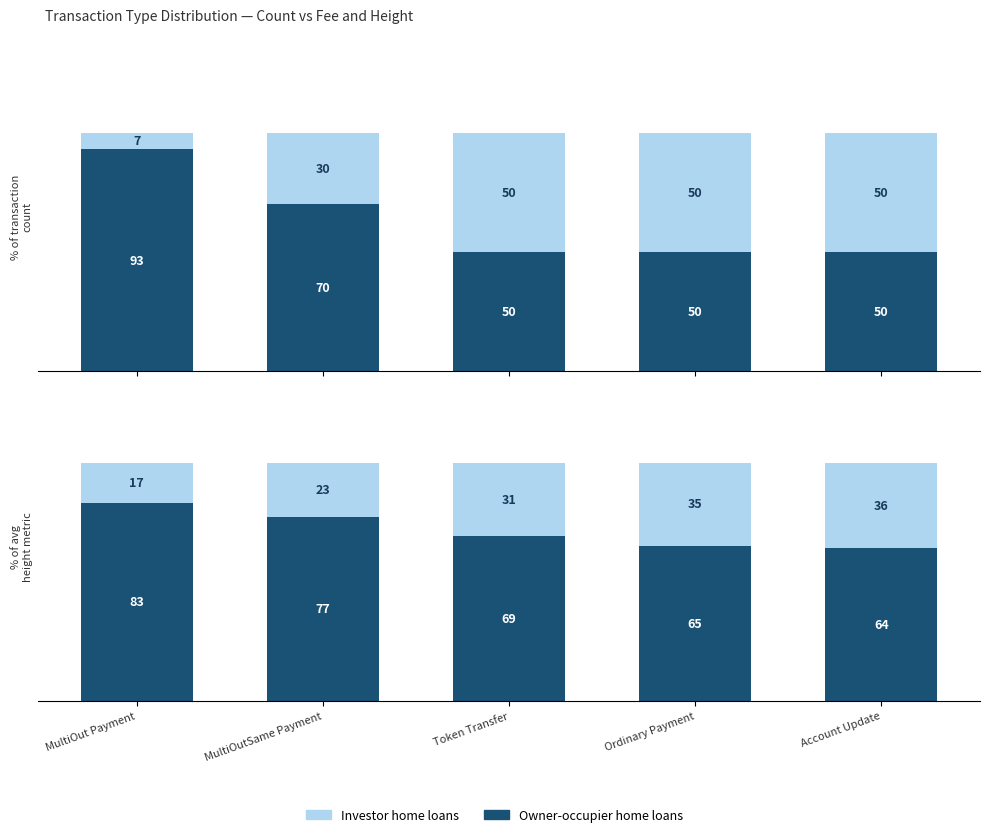

Where is Investor home loans nearest to the value 26?

MultiOutSame Payment